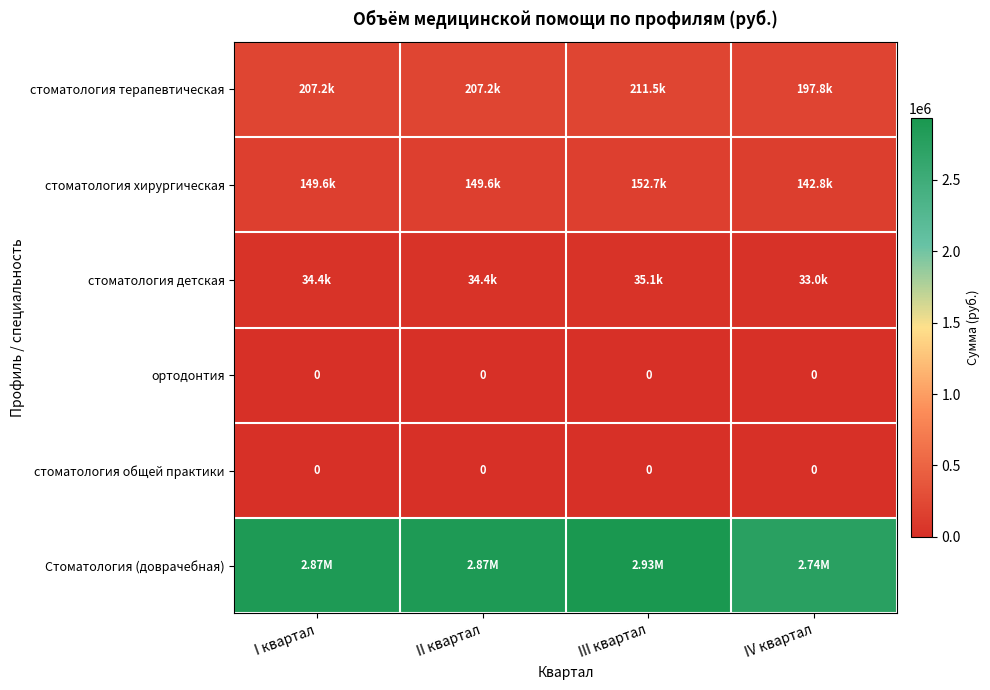

At which label does стоматология детская reach its peak?

III квартал